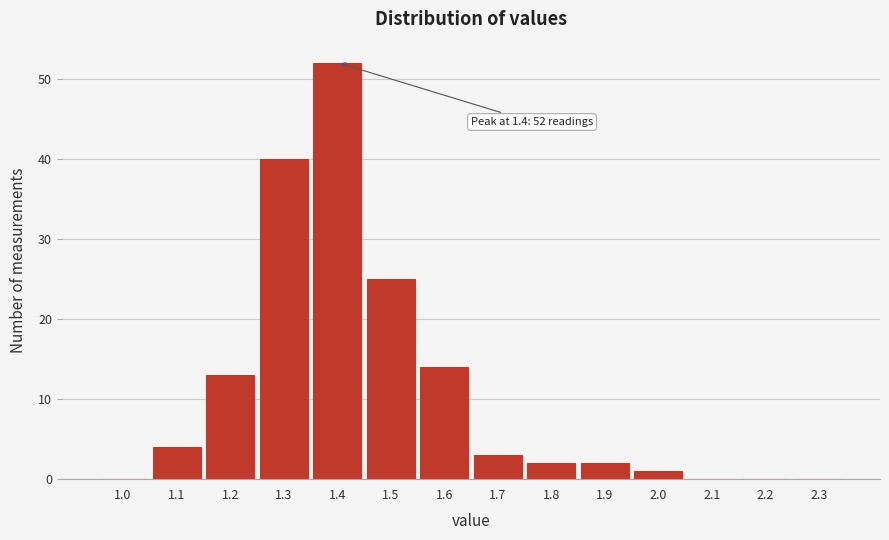

The value at 1.7 is 3. True or false?

True